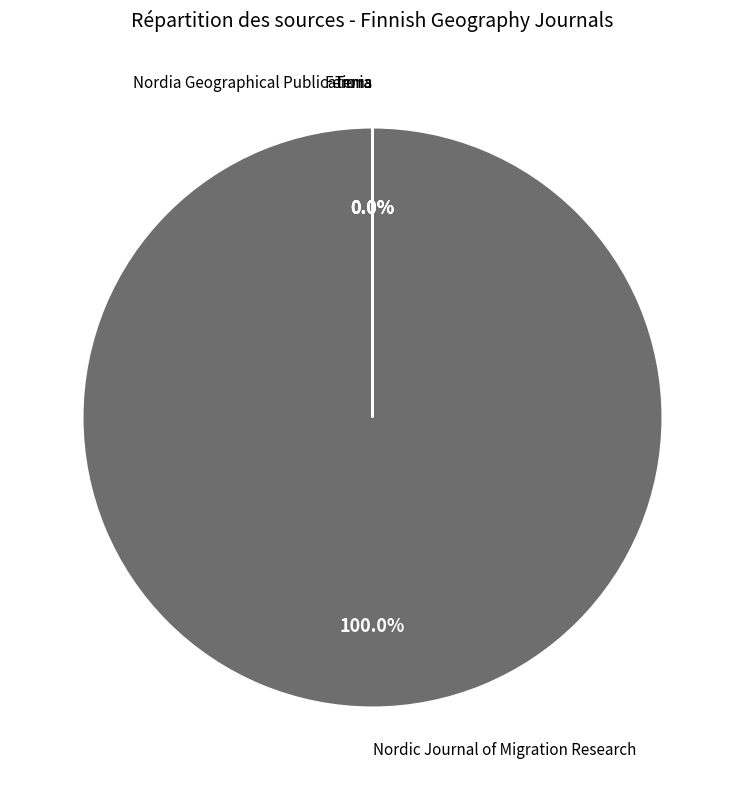

To the nearest percent, what is the average slice percentage?

25%